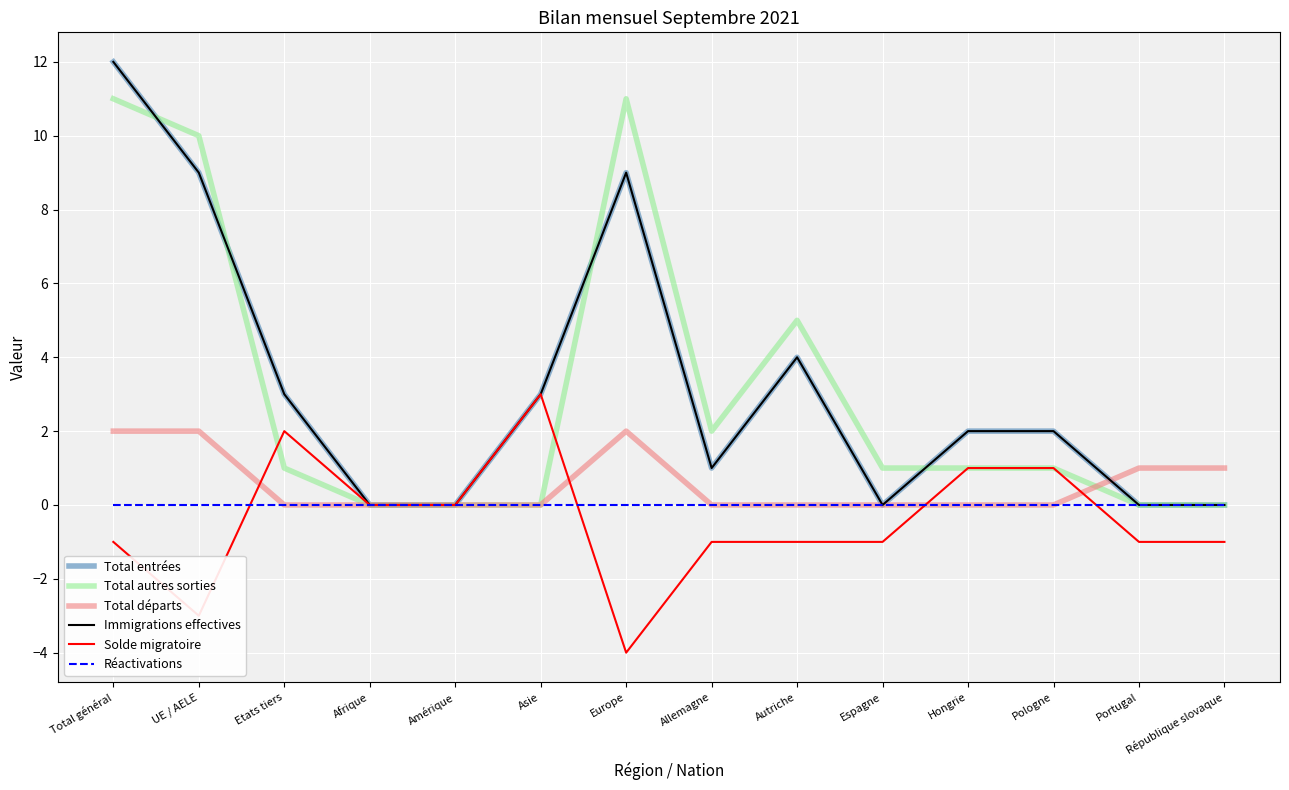

Is this an area chart (filled region under the line)?

No